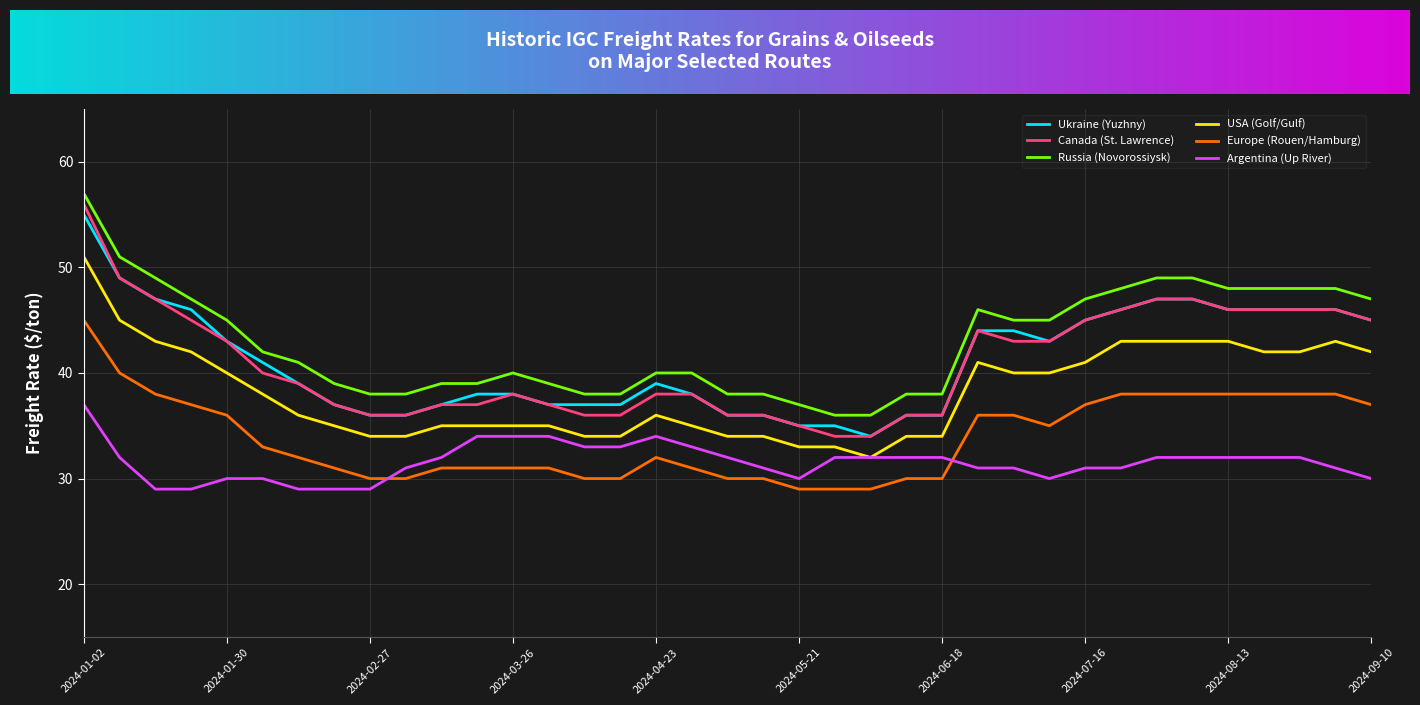

What is the smallest value displayed?

29